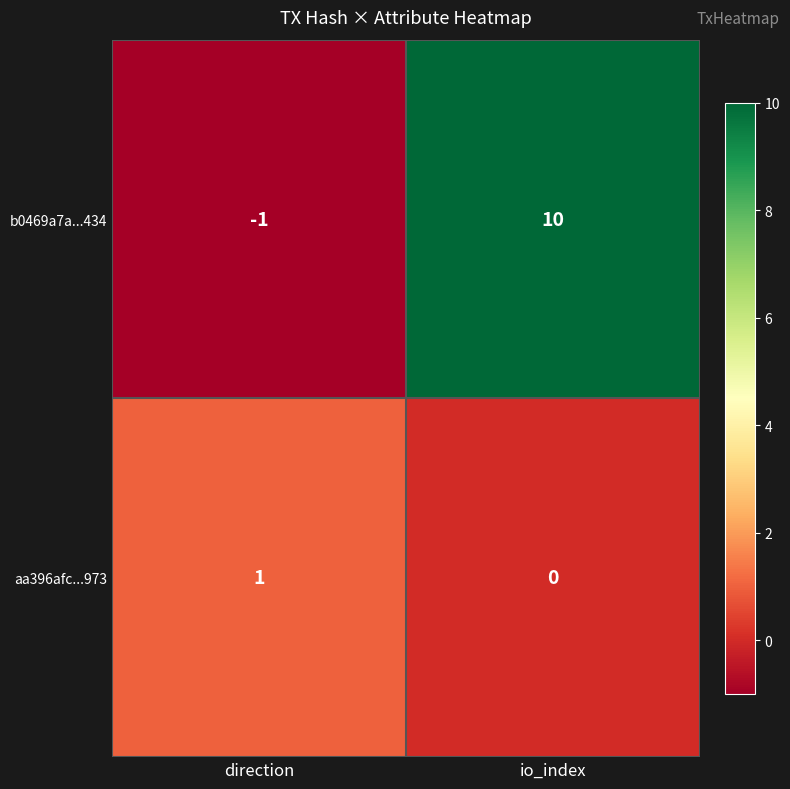

At how many categories does at least one series exceed 6?

1